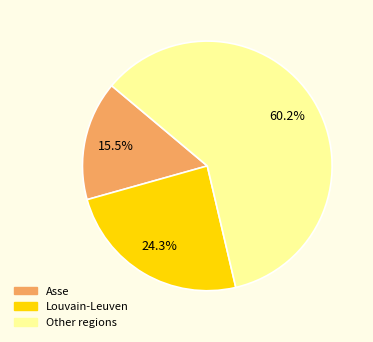

Rank the categories by value from lowest to highest.

Asse, Louvain-Leuven, Other regions